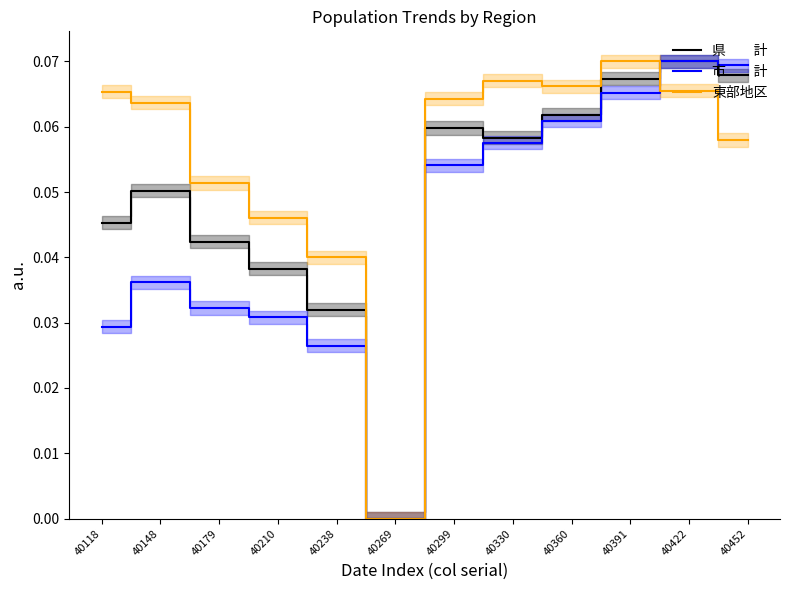

List the series in order of their overall mean, highest first.

東部地区, 県　　計, 市　　計